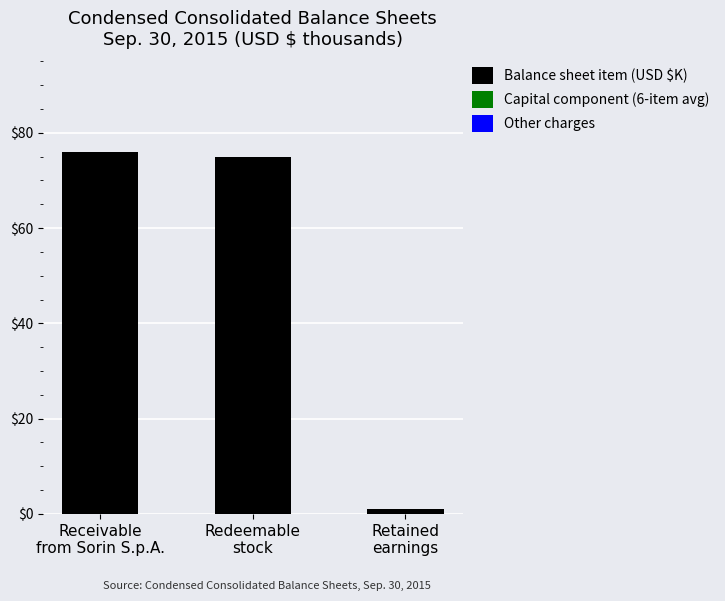

What is the value of the 2nd bar from the left?

75